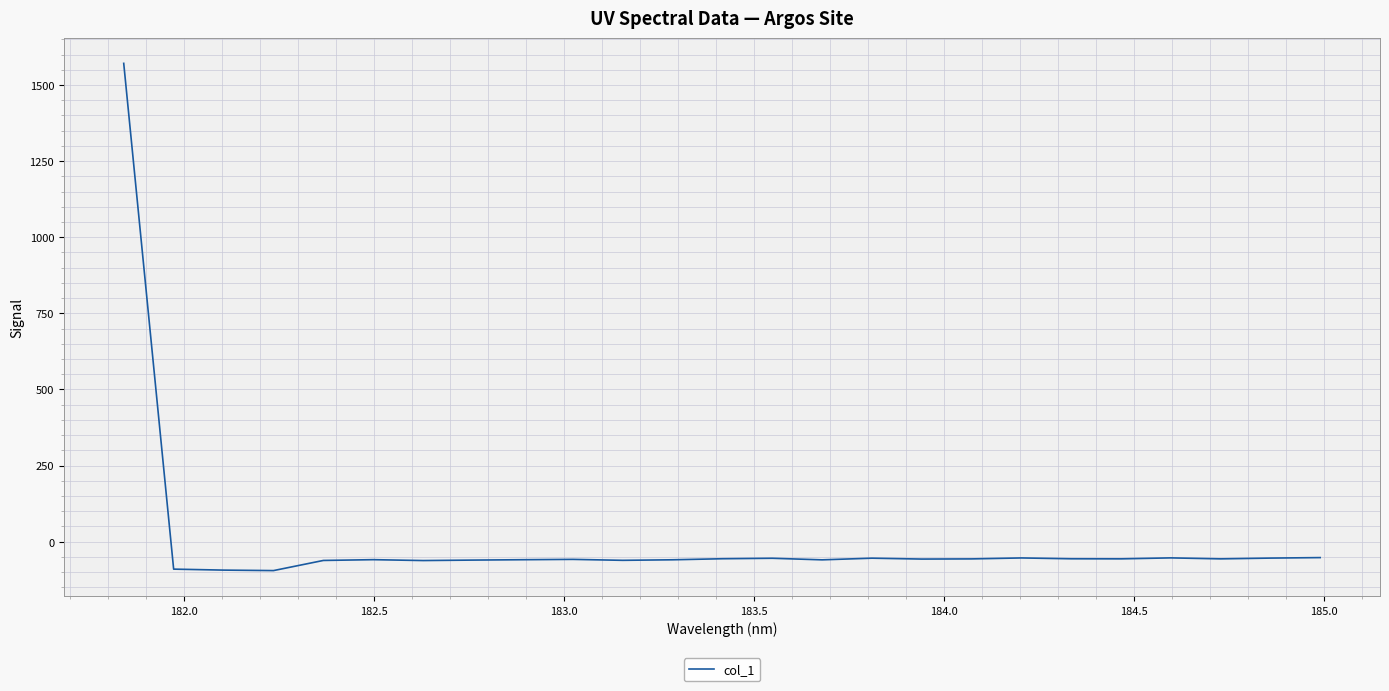

What is the greatest value displayed?

1571.2